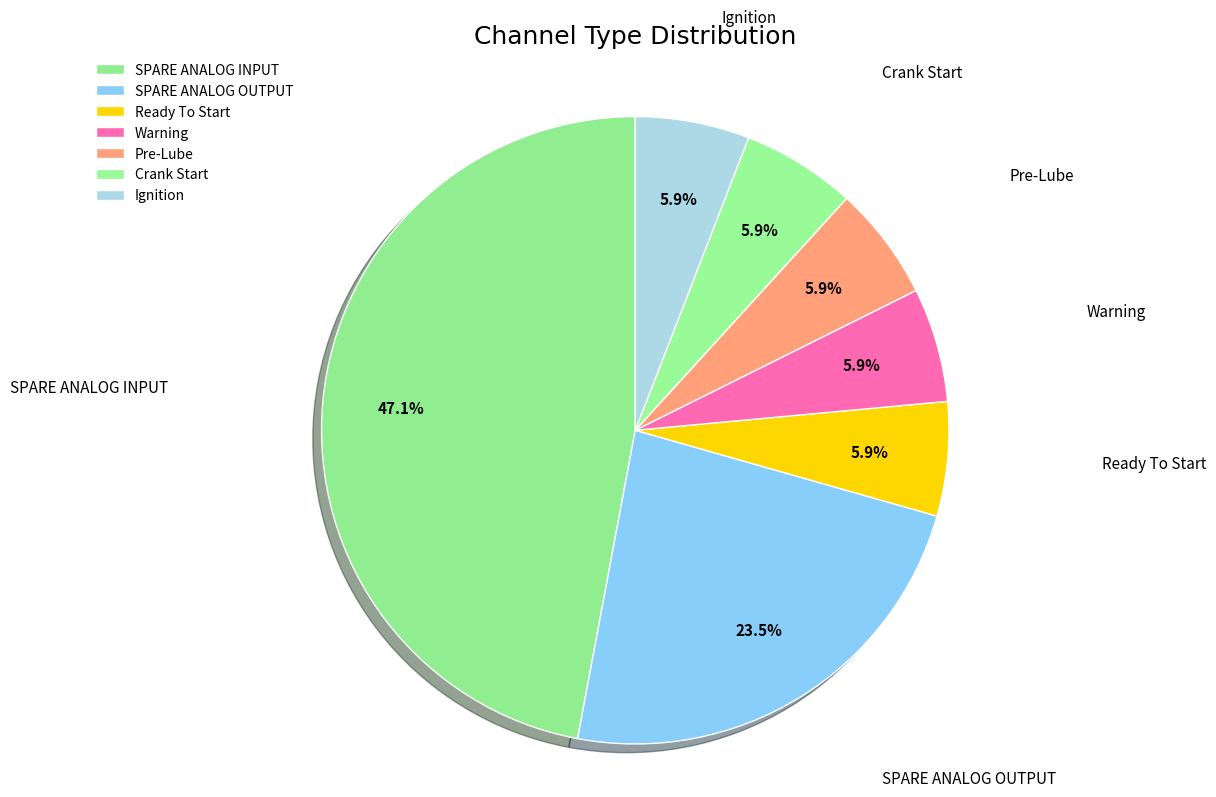

Rank the categories by value from highest to lowest.

SPARE ANALOG INPUT, SPARE ANALOG OUTPUT, Ready To Start, Warning, Pre-Lube, Crank Start, Ignition